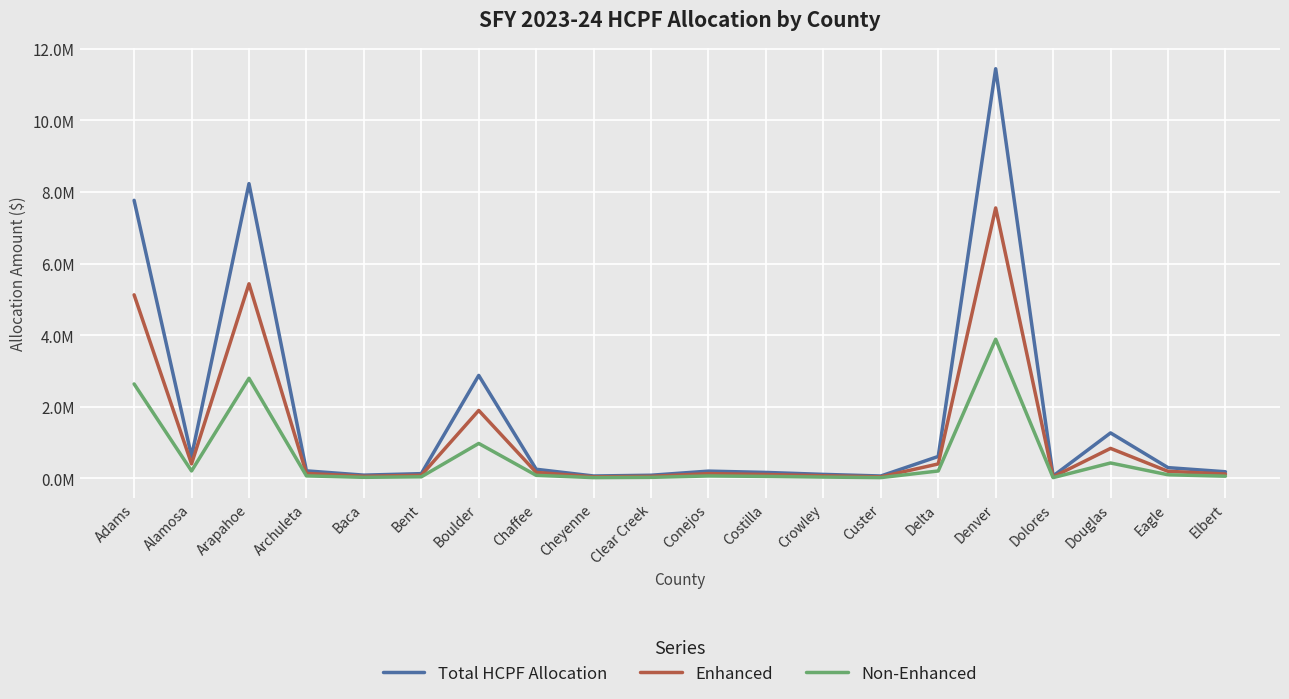

Count the number of data series in this chart.

3